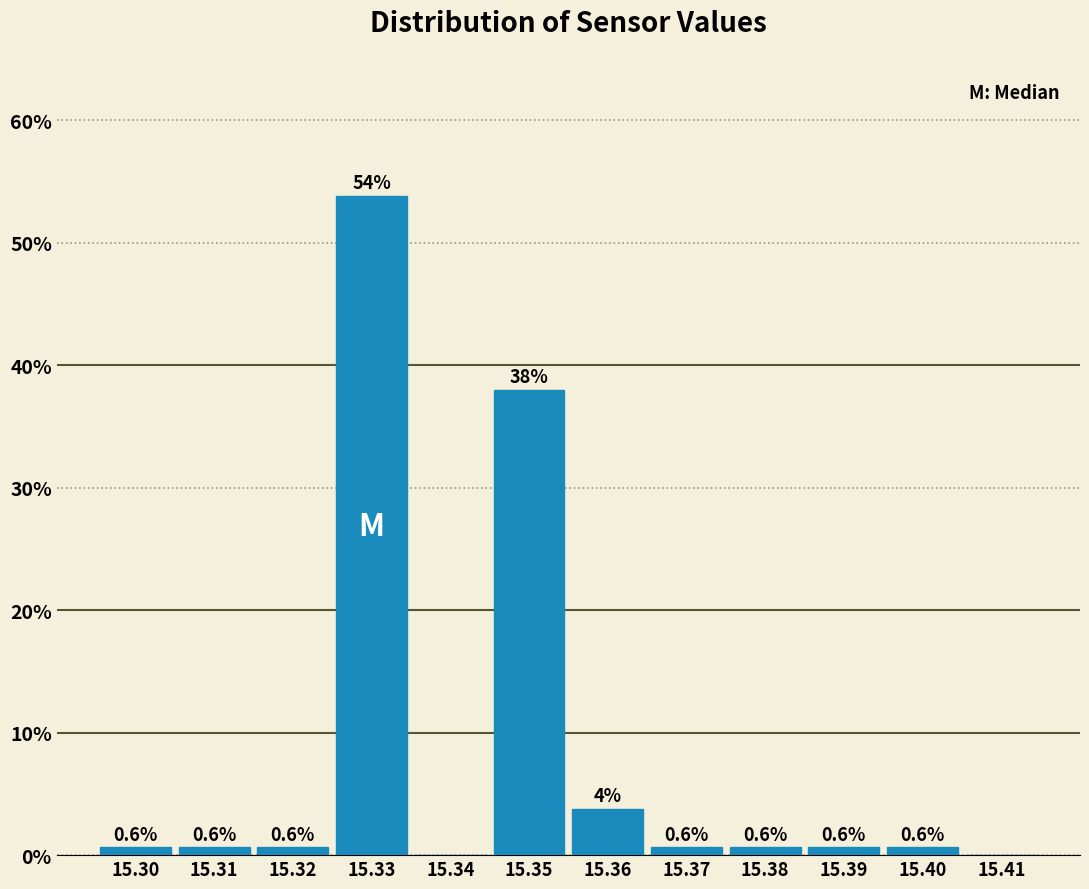

Over which range of the x-axis is the bar tallest?

15.325 to 15.335